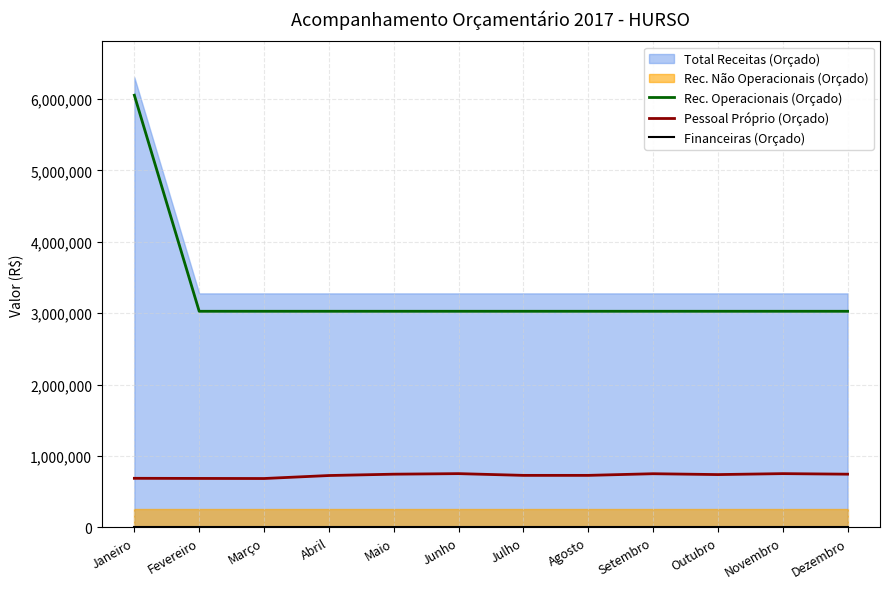

What is the spread (max minus min) of values at Dezembro?

3026067.7